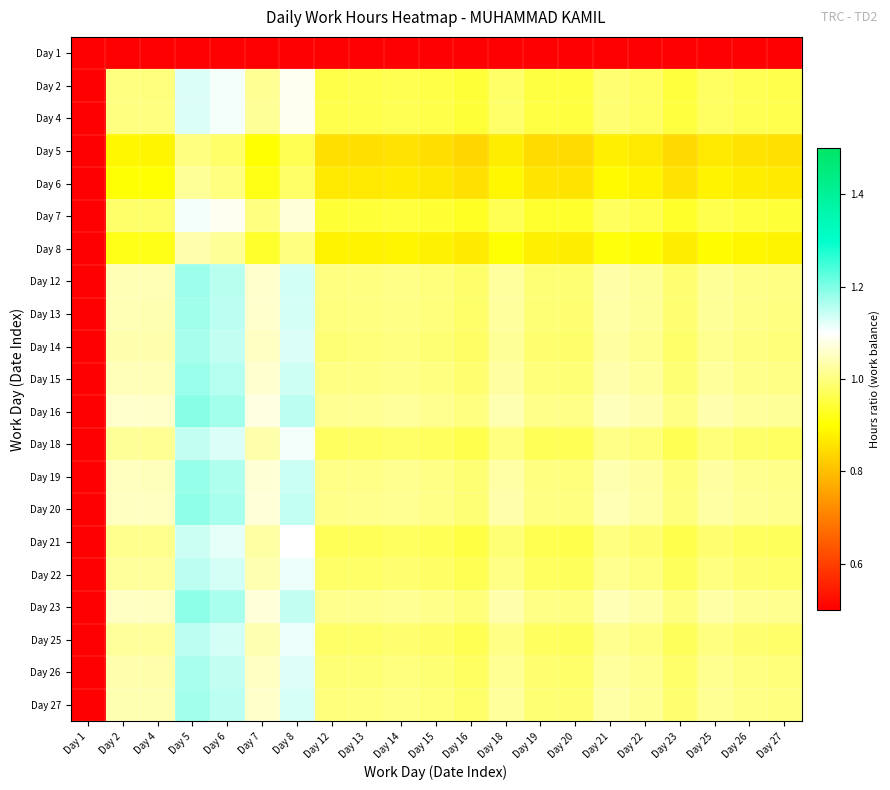

List the series in order of their peak value, lowest first.

Day 1, Day 5, Day 6, Day 8, Day 7, Day 2, Day 4, Day 21, Day 18, Day 22, Day 25, Day 26, Day 14, Day 27, Day 13, Day 12, Day 15, Day 19, Day 20, Day 23, Day 16